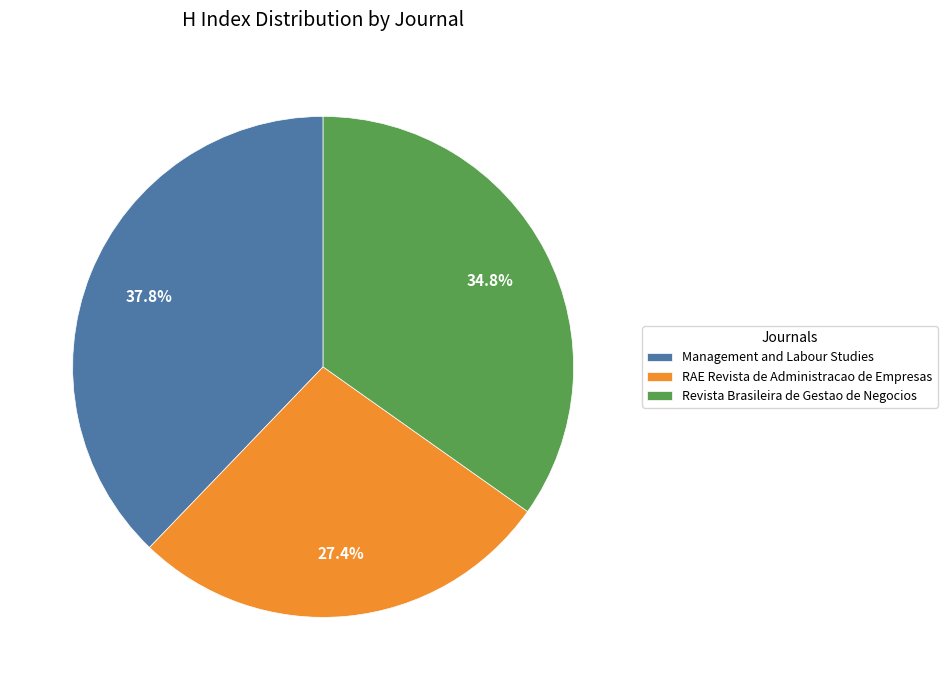

Does any single category account for the majority?

No